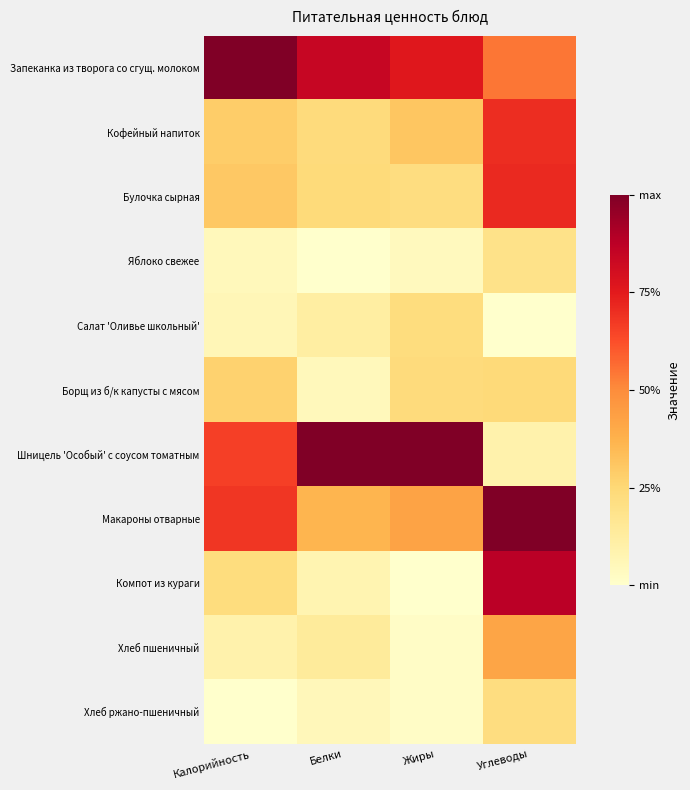

At which category is the sum across all series the highest?

Углеводы